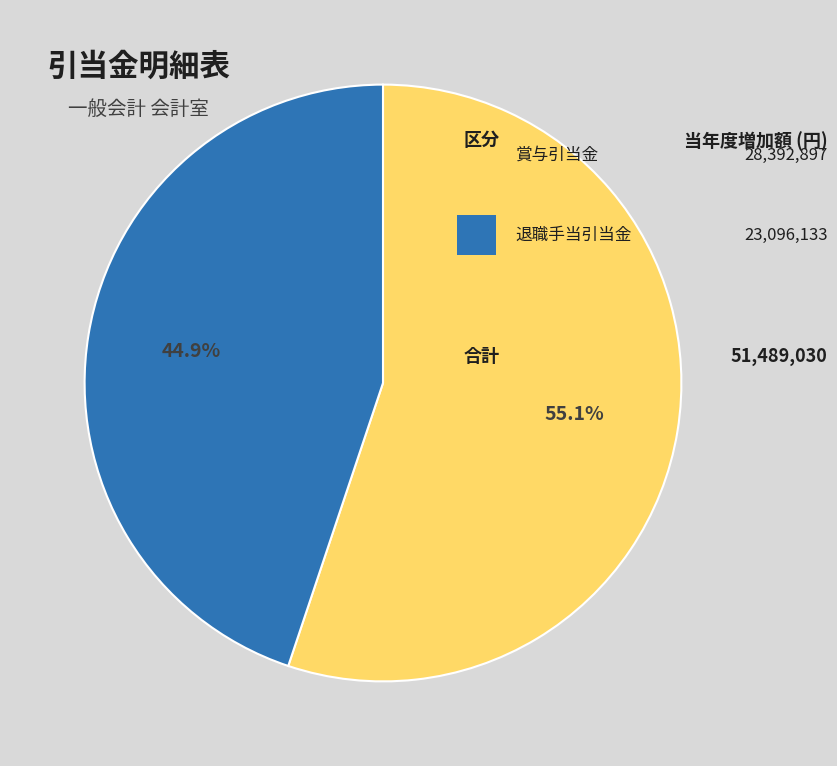

To the nearest percent, what is the difference between the largest and smallest slice percentages?

10%